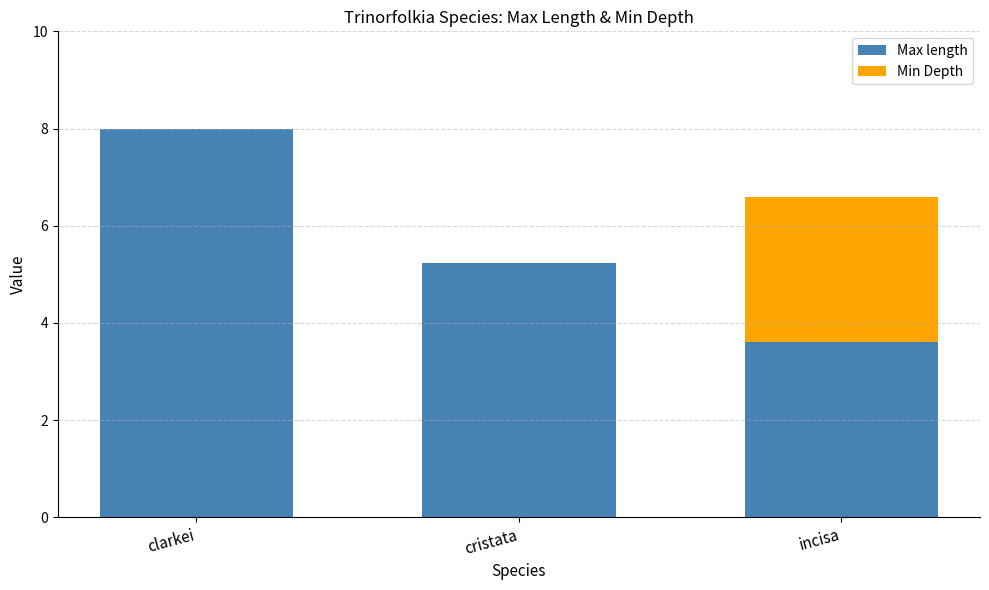

What is the highest value of the Max length series?

8.0